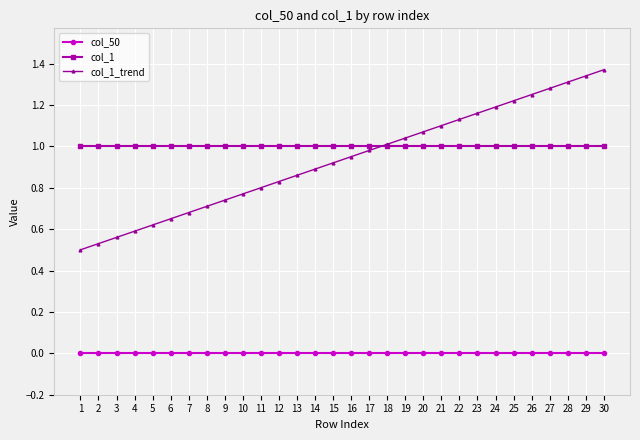

Is the value of col_1 at 1 greater than the value of col_50 at 24?

Yes